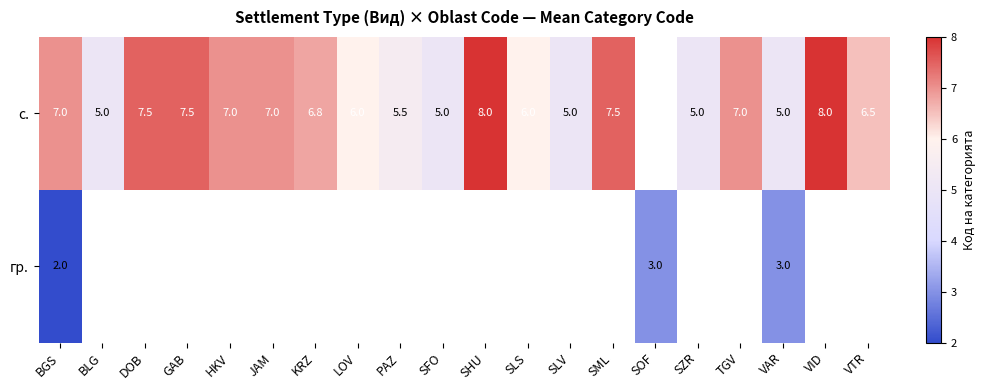

What is the difference between the с. values at GAB and BLG?

2.5